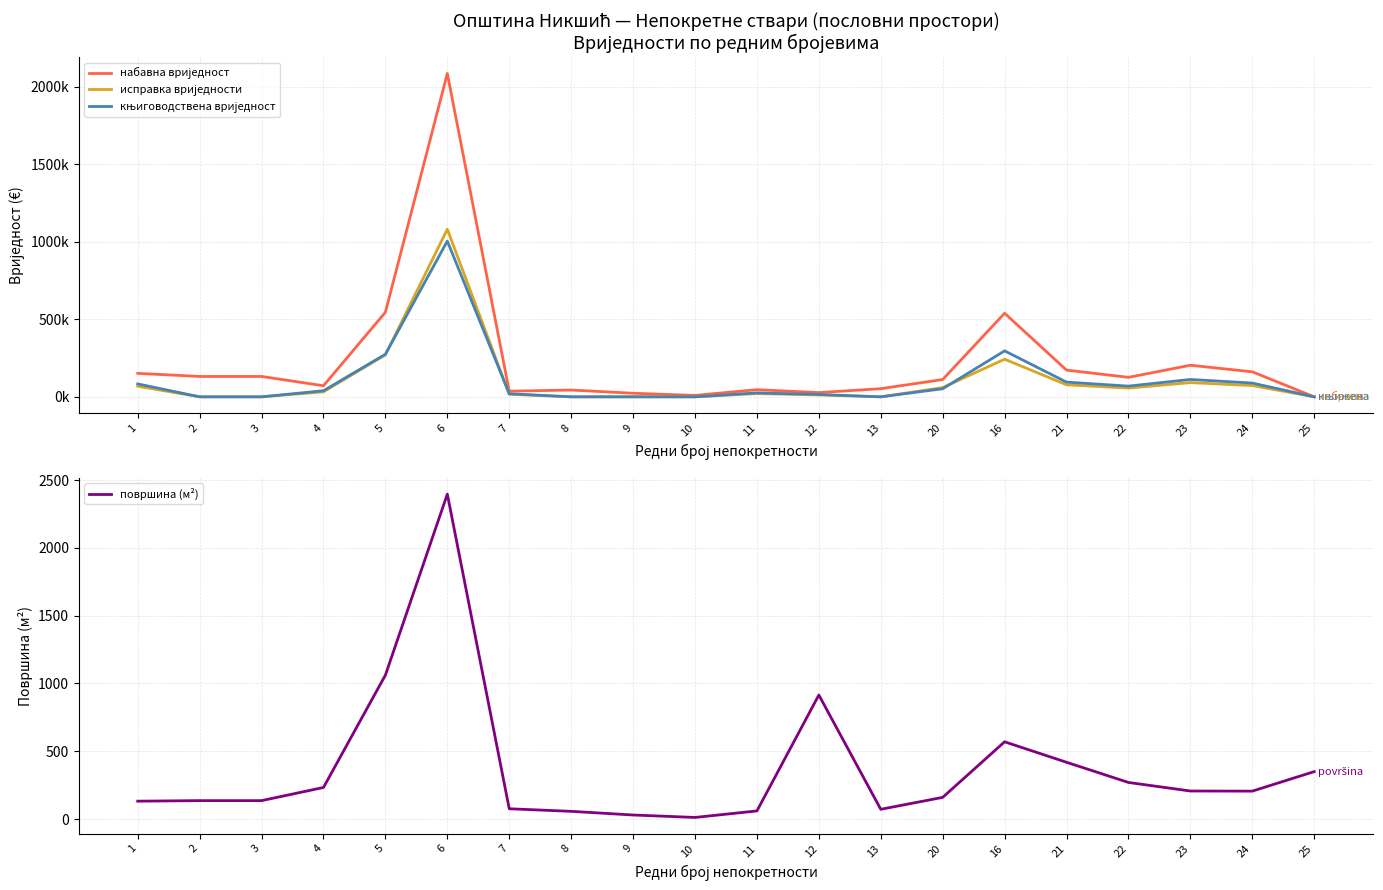

How many lines are shown in the chart?

4